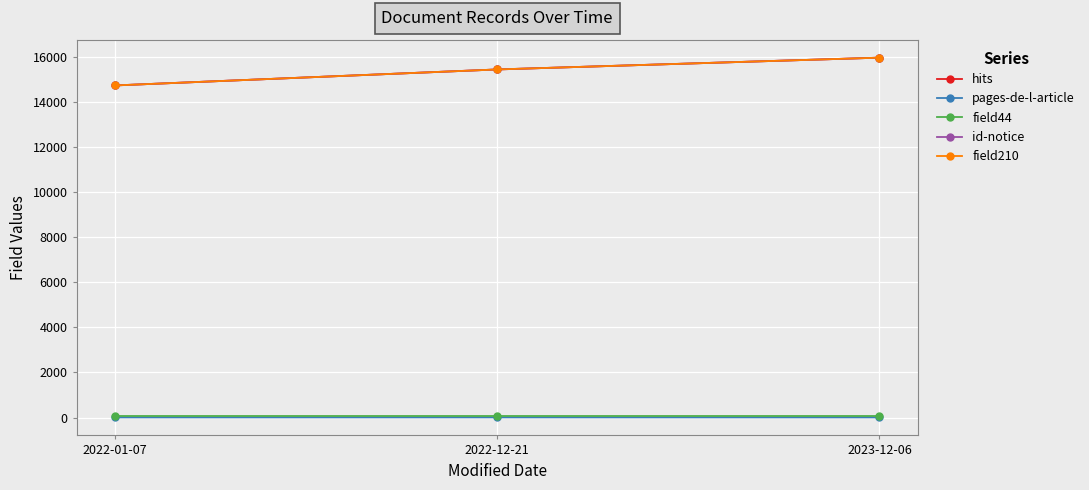

Does the chart have visible grid lines?

Yes